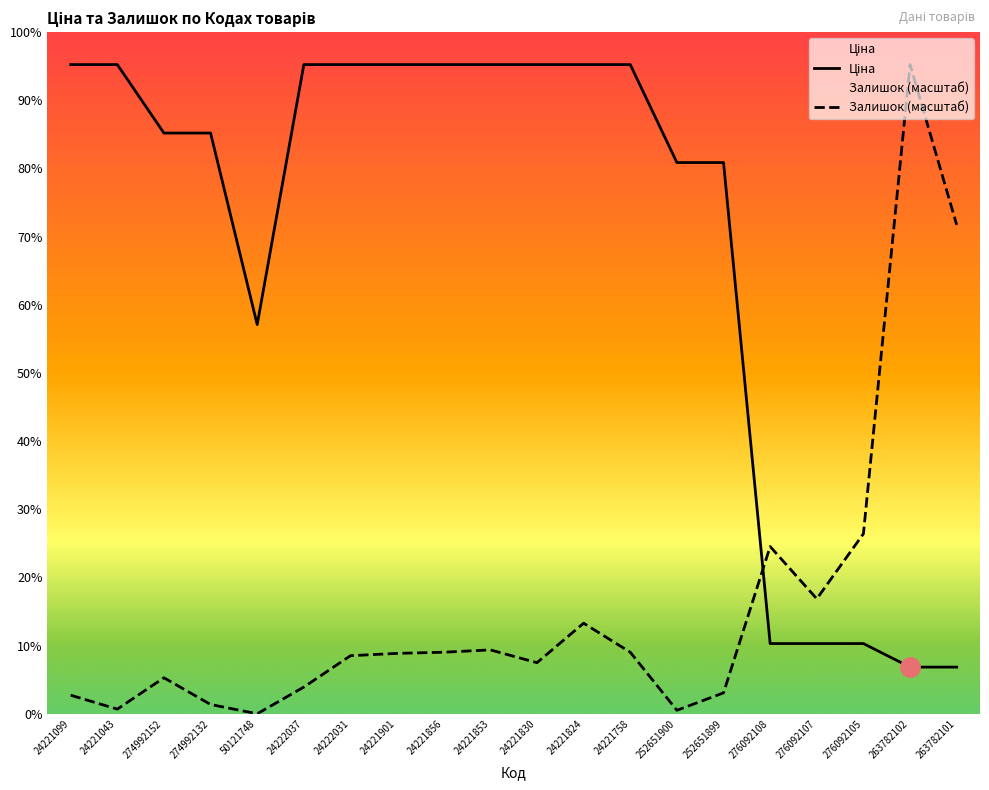

At which category is the sum across all series the highest?

24221824